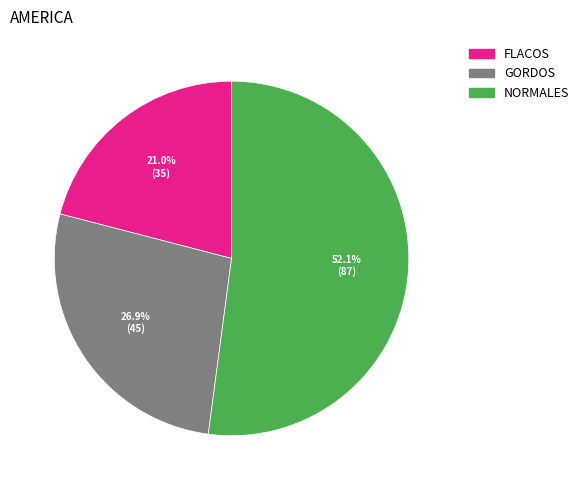

True or false: NORMALES accounts for 52% of the total.

True